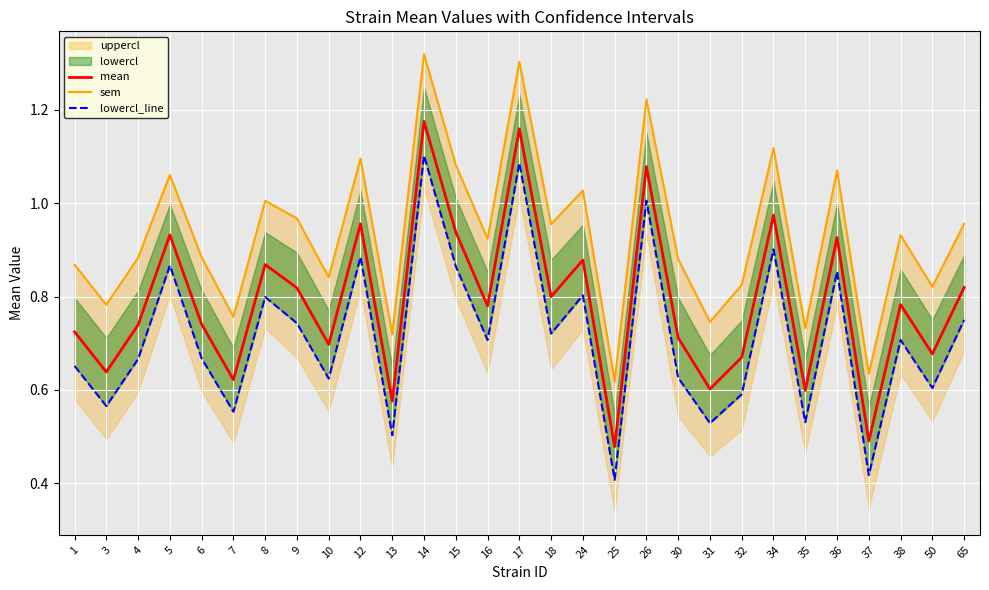

What is the maximum value for mean?

1.2